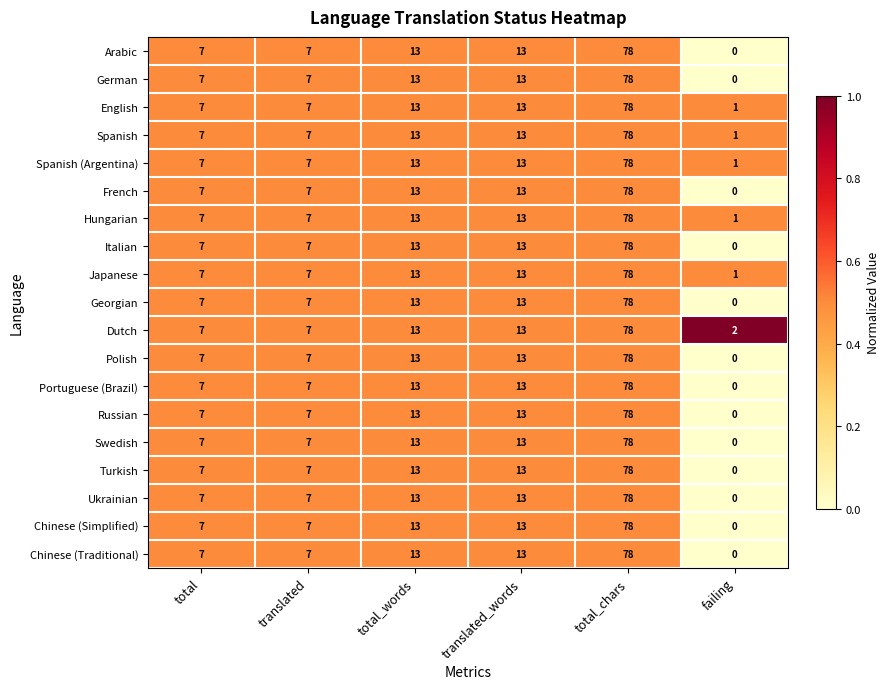

What is the difference between the second highest and minimum values in the Portuguese (Brazil) series?

13